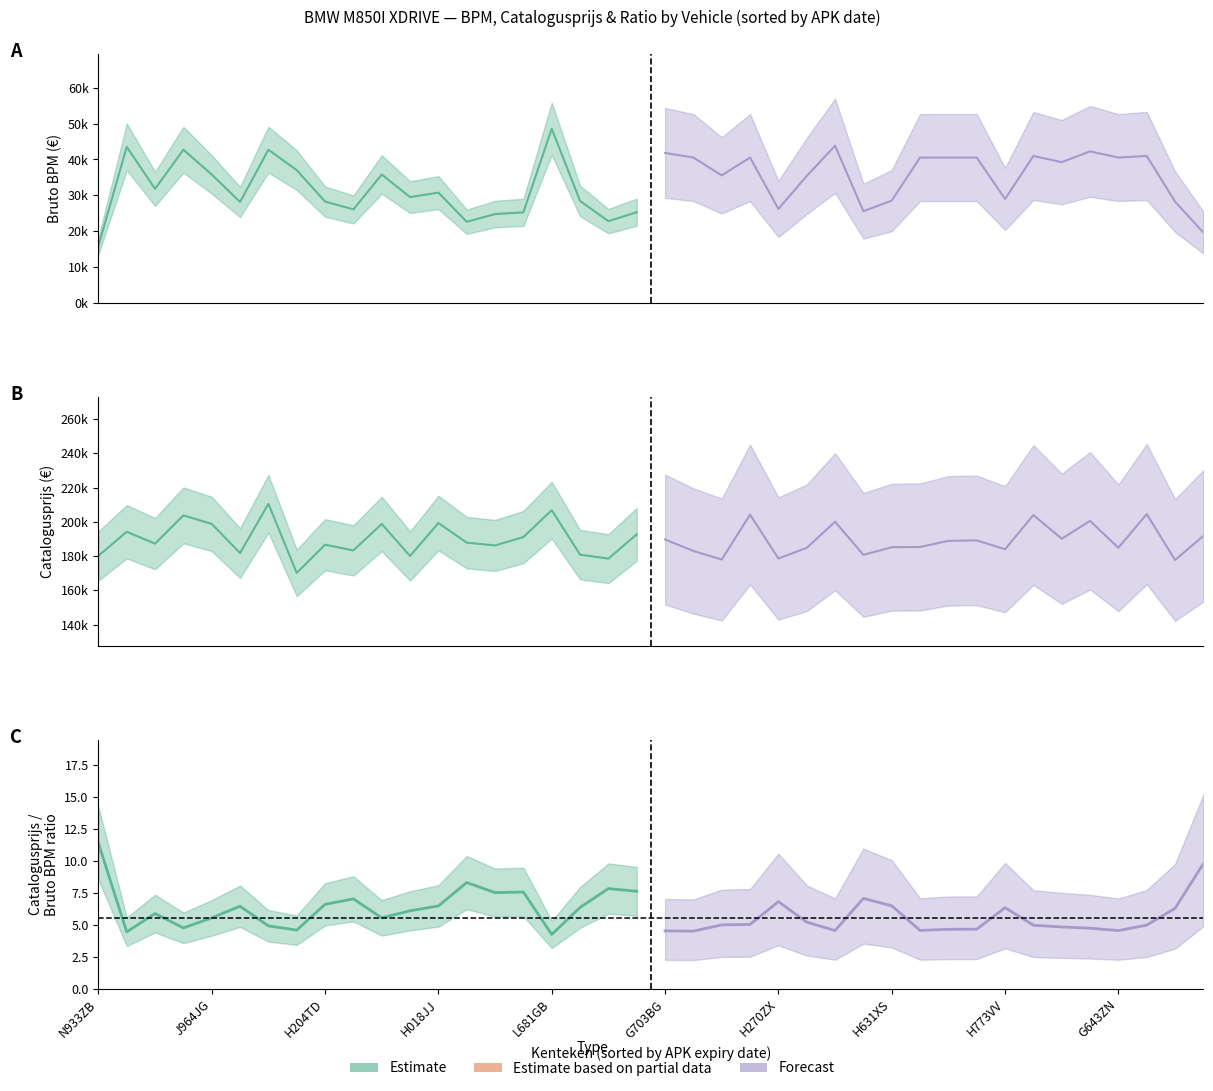

True or false: bruto_bpm has more than 0 points higher than both neighbors.

True